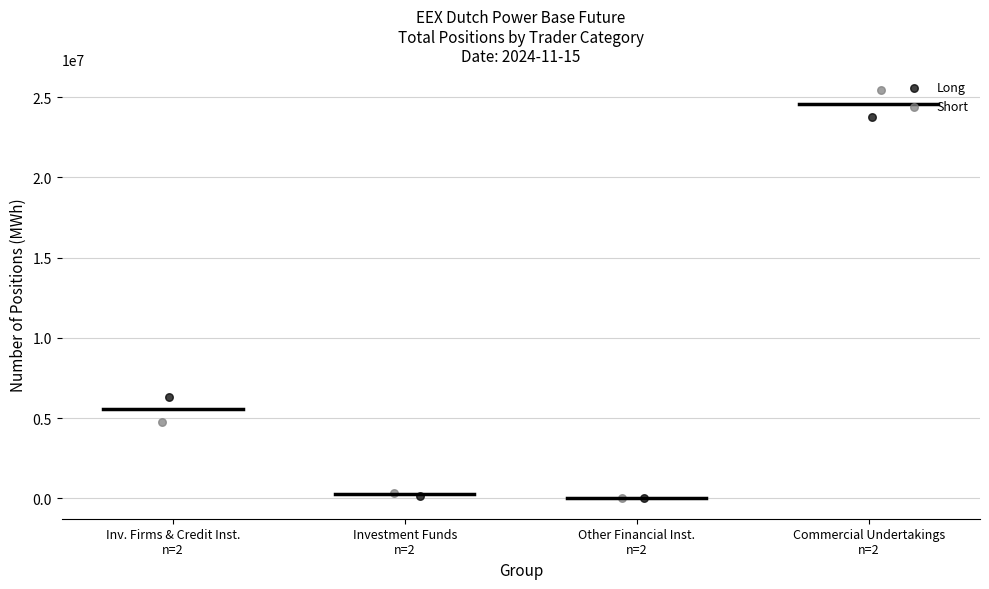

Which series contains the highest Y value?

Short